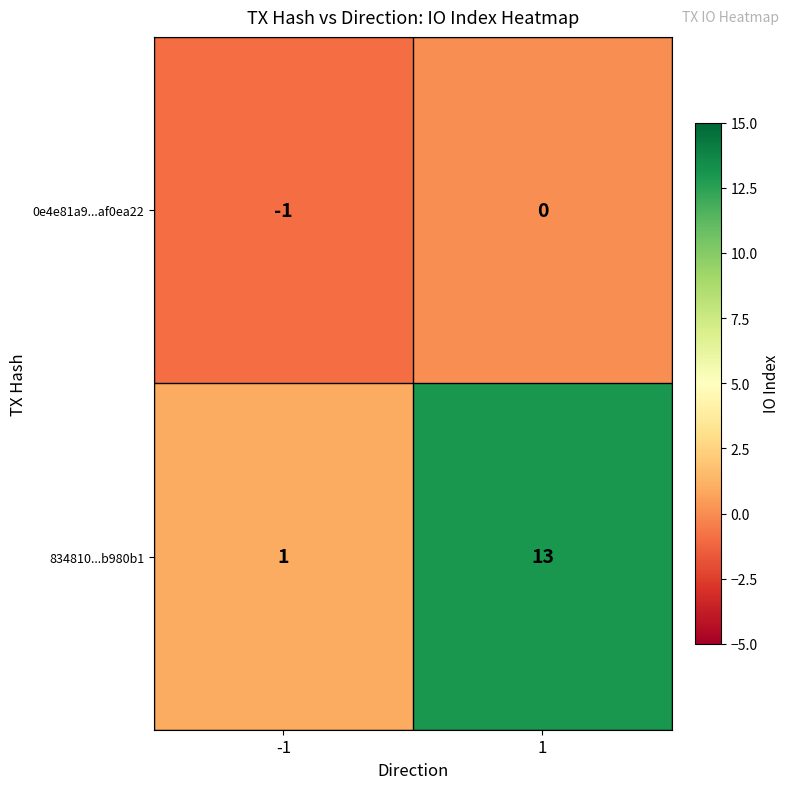

At which category is the sum across all series the highest?

1